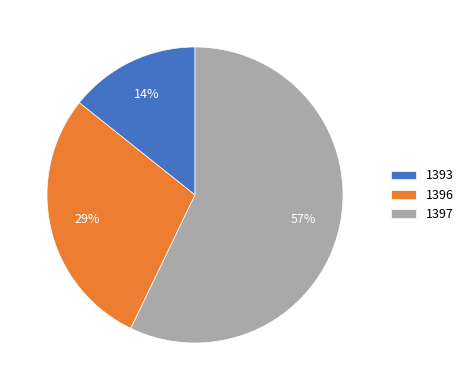

Which has a higher value, 1393 or 1397?

1397